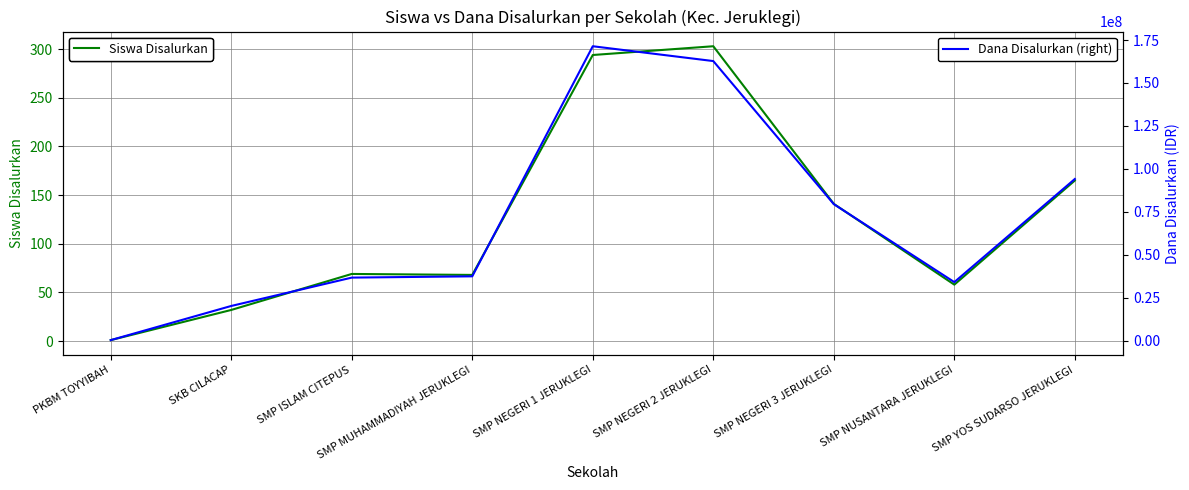

The value of Dana Disalurkan (right) at SMP ISLAM CITEPUS is 36750000. True or false?

True